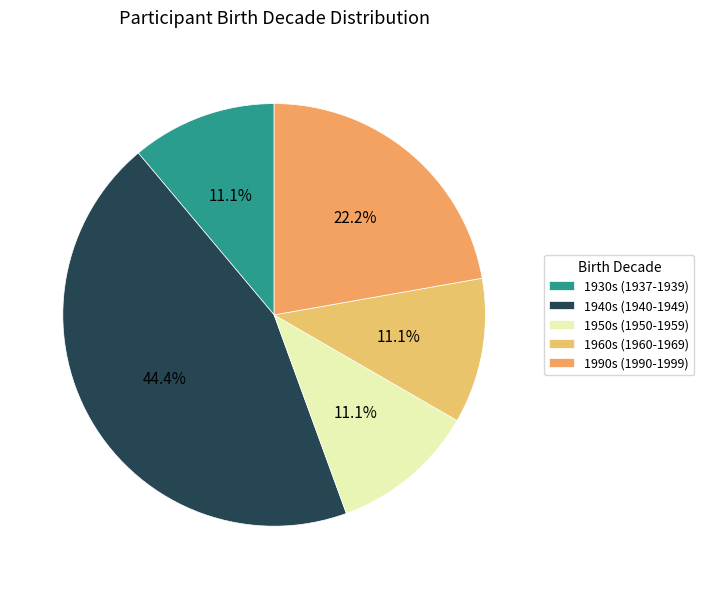

How many segments does this pie chart have?

5